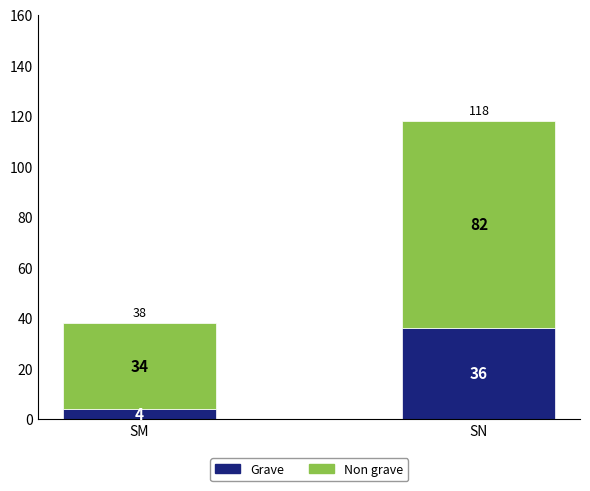

Reading left to right, transcribe the values for Grave.

4	36